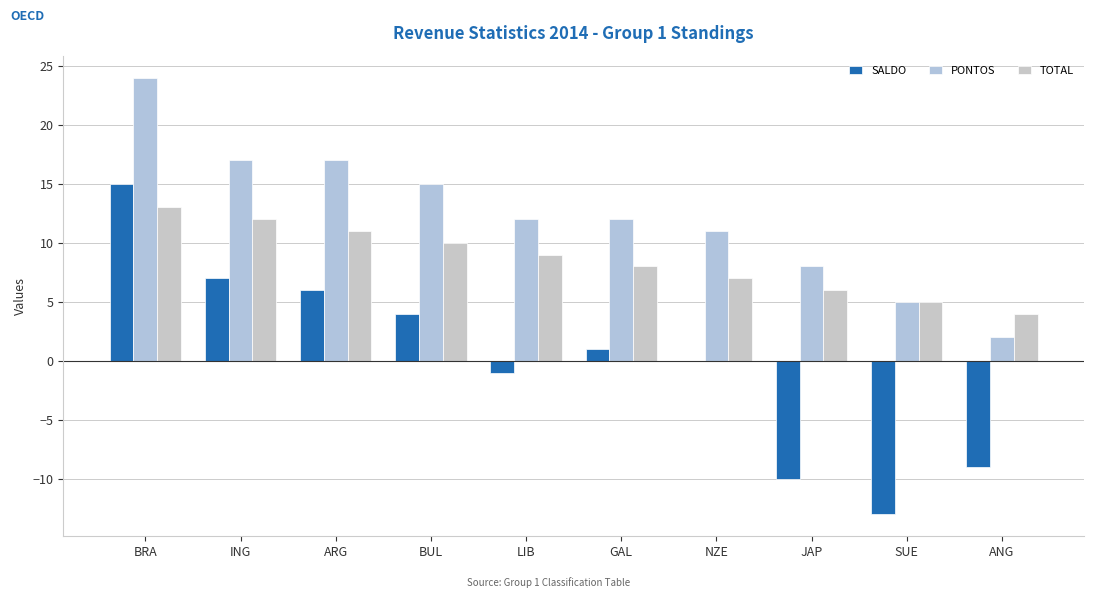

Are the bars horizontal?

No